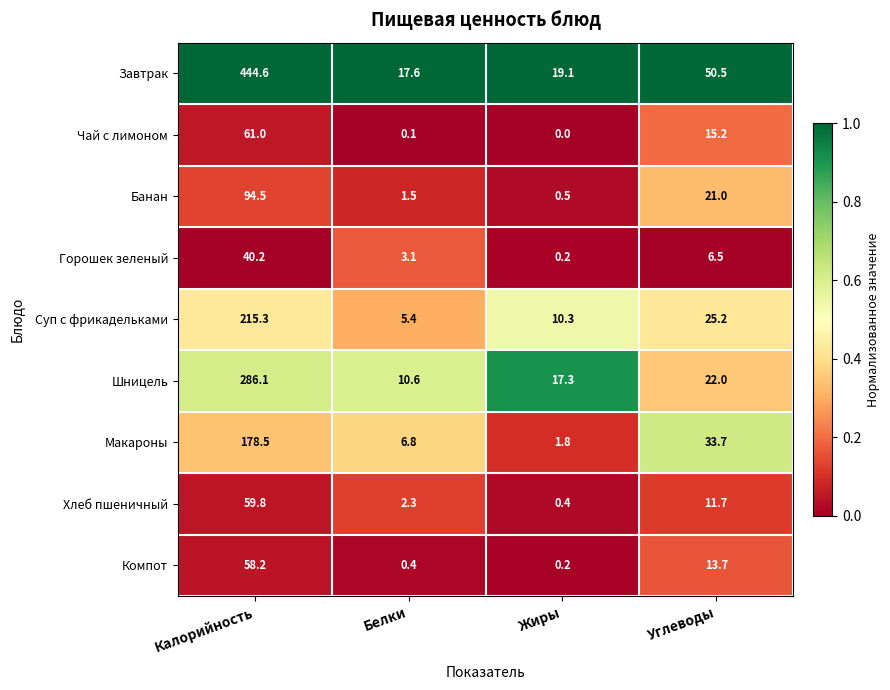

Which series has the widest spread of values?

Завтрак